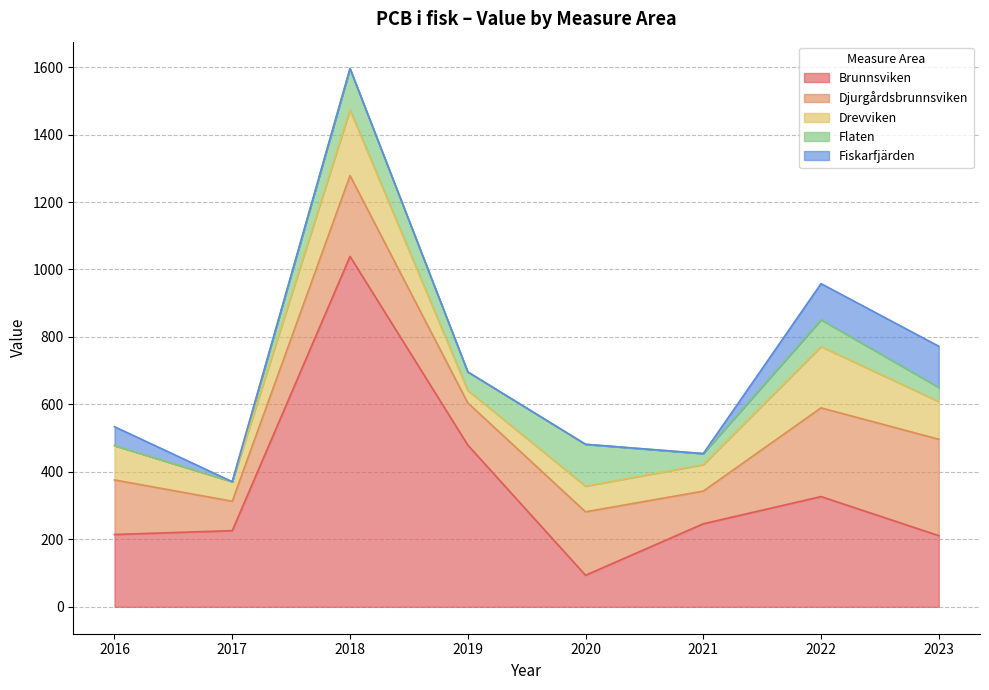

At which category is the sum across all series the highest?

2018